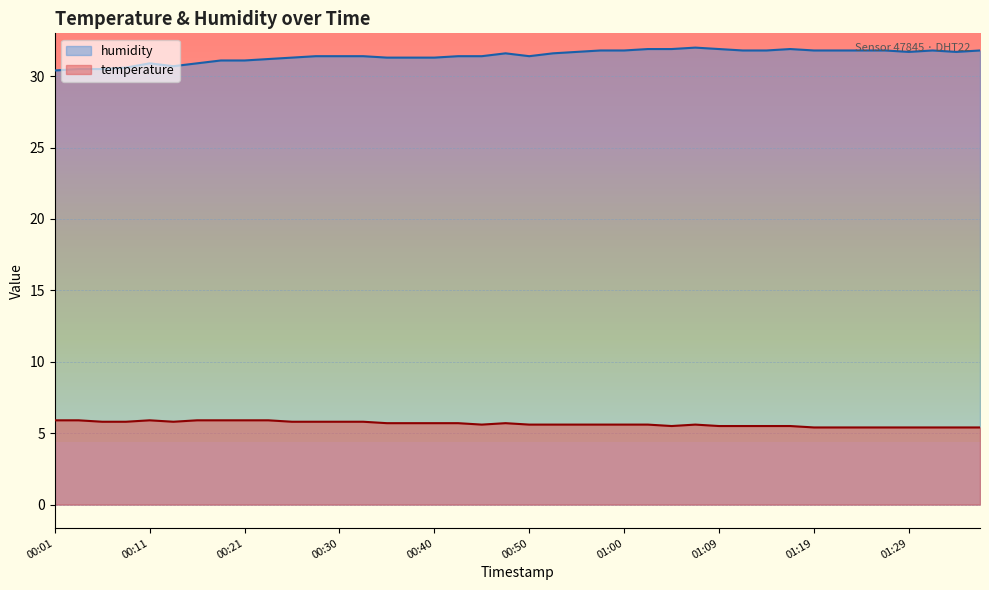

Reading left to right, what are all the values shown in this chart?

temperature: 00:01=5.9	00:04=5.9	00:06=5.8	00:08=5.8	00:11=5.9	00:13=5.8	00:16=5.9	00:18=5.9	00:21=5.9	00:23=5.9	00:25=5.8	00:28=5.8	00:30=5.8	00:33=5.8	00:35=5.7	00:38=5.7	00:40=5.7	00:43=5.7	00:45=5.6	00:47=5.7	00:50=5.6	00:52=5.6	00:55=5.6	00:57=5.6	01:00=5.6	01:02=5.6	01:05=5.5	01:07=5.6	01:09=5.5	01:12=5.5	01:14=5.5	01:17=5.5	01:19=5.4	01:22=5.4	01:24=5.4	01:26=5.4	01:29=5.4	01:31=5.4	01:34=5.4	01:36=5.4
humidity: 00:01=30.4	00:04=30.5	00:06=30.5	00:08=30.6	00:11=30.9	00:13=30.7	00:16=30.9	00:18=31.1	00:21=31.1	00:23=31.2	00:25=31.3	00:28=31.4	00:30=31.4	00:33=31.4	00:35=31.3	00:38=31.3	00:40=31.3	00:43=31.4	00:45=31.4	00:47=31.6	00:50=31.4	00:52=31.6	00:55=31.7	00:57=31.8	01:00=31.8	01:02=31.9	01:05=31.9	01:07=32.0	01:09=31.9	01:12=31.8	01:14=31.8	01:17=31.9	01:19=31.8	01:22=31.8	01:24=31.8	01:26=31.8	01:29=31.7	01:31=31.8	01:34=31.7	01:36=31.8